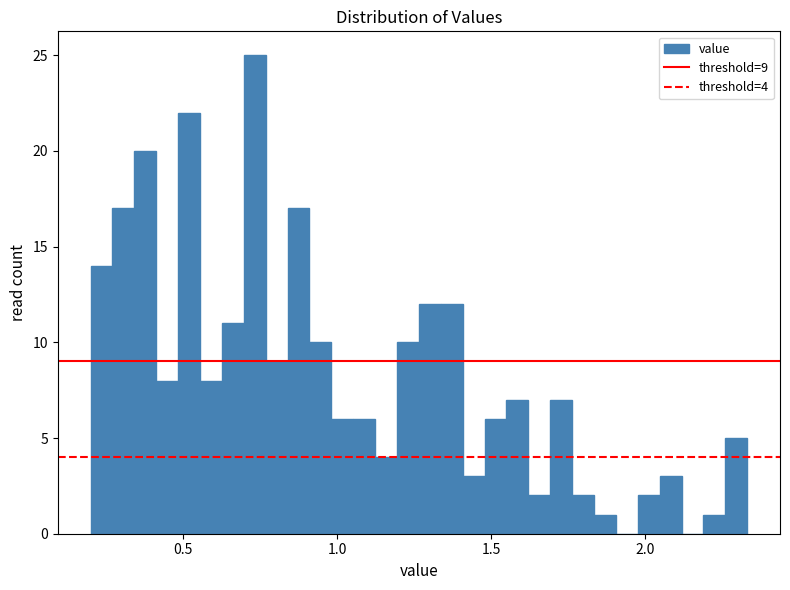

Read against the x-axis, roughly where is the centre of the tallest bar?

0.75